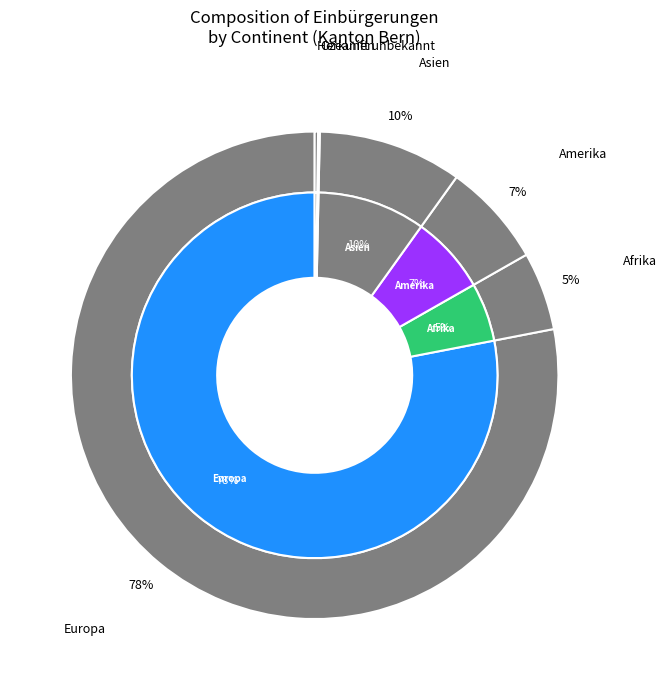

Is there a majority slice in this chart?

Yes